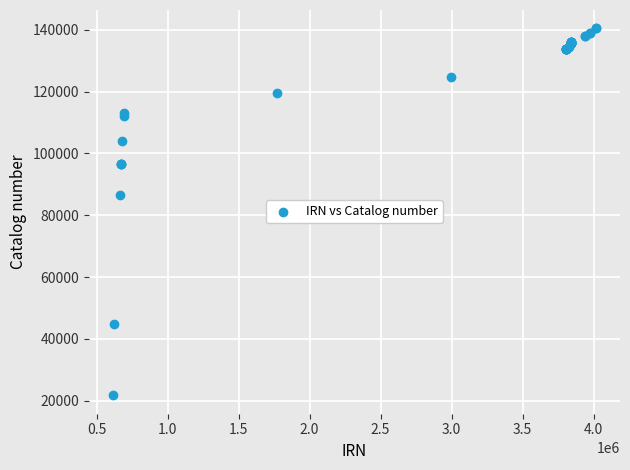

What Y value in the scatter plot is closest to 81079?

86402